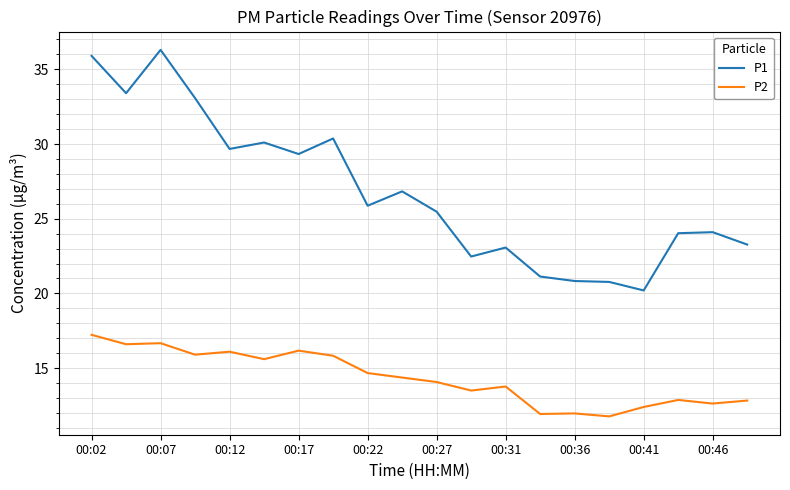

Which series has the largest range (max minus min)?

P1